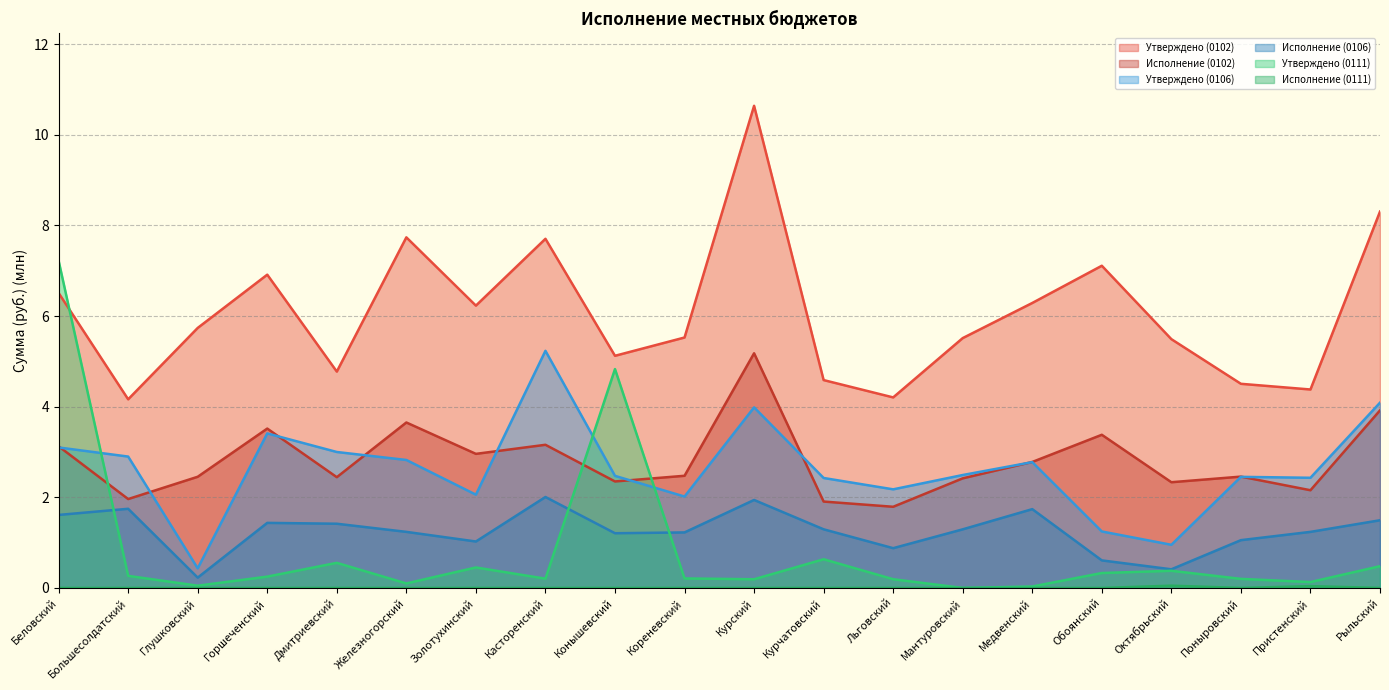

How many lines are shown in the chart?

6